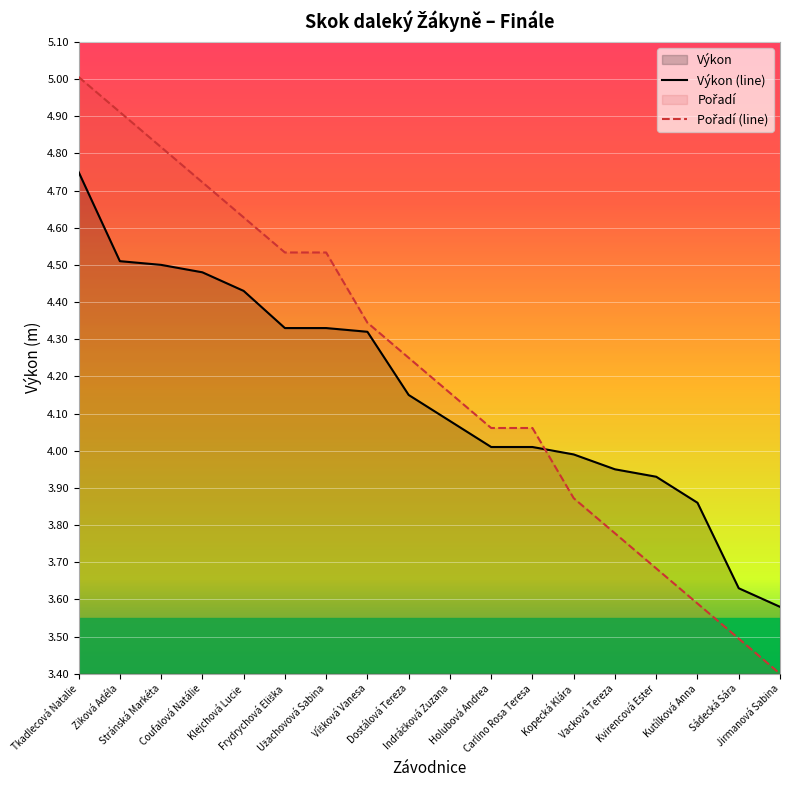

What is the value of the Pořadí point at the 13th from the left?

3.9